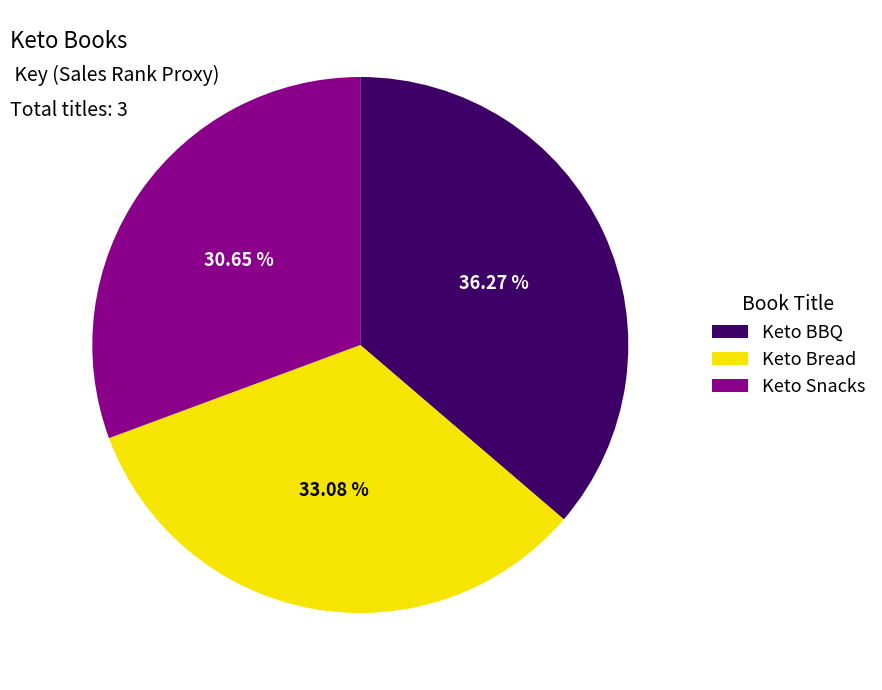

To the nearest percent, what portion does Keto Bread represent?

33%